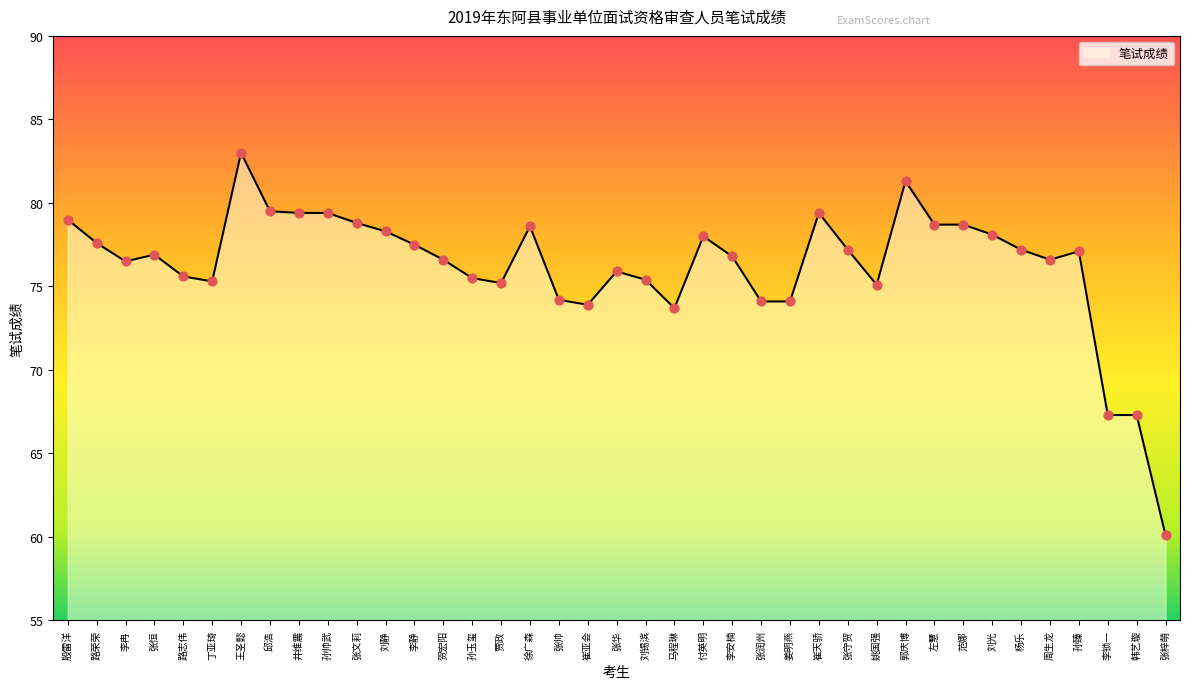

What is the ratio of the value at 张帅 to the value at 张润州?

1.0